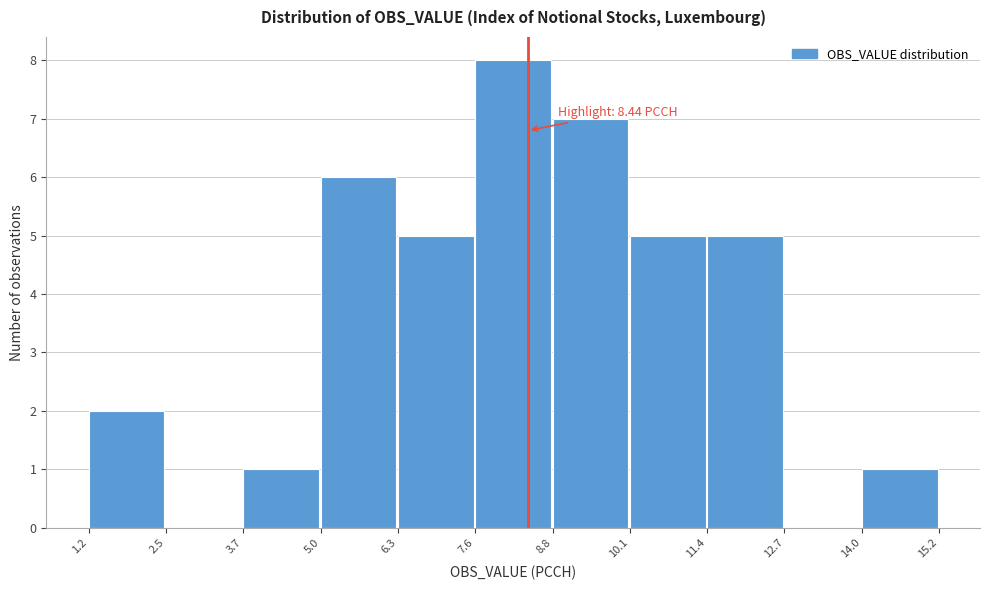

Over which range of the x-axis is the bar tallest?

7.6 to 8.8